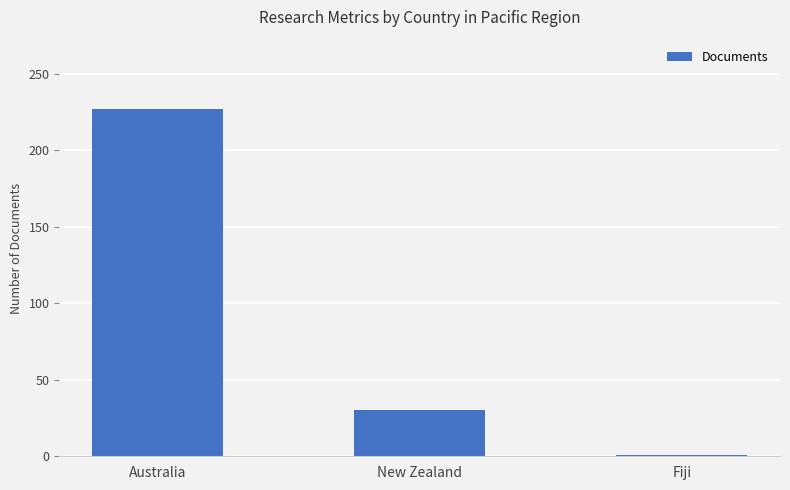

At which label does the data first exceed 30?

Australia